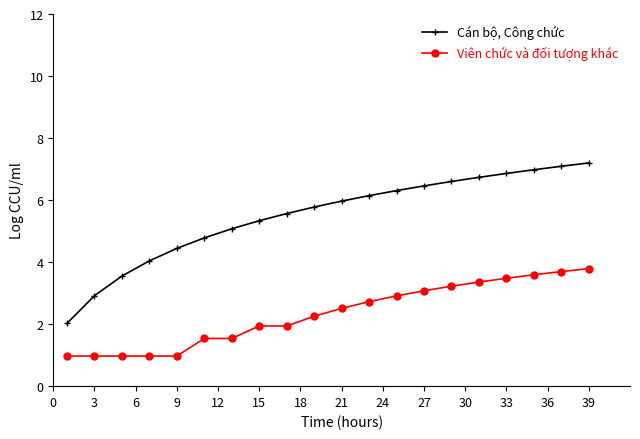

What is the difference between the second highest and minimum values in the Cán bộ, Công chức series?

5.1